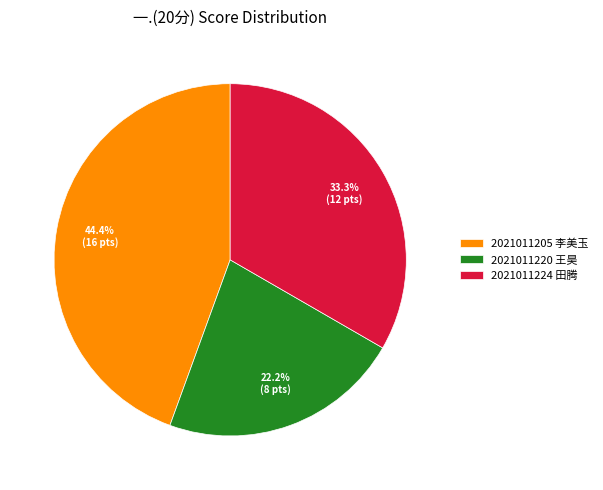

Count the number of slices in the pie.

3